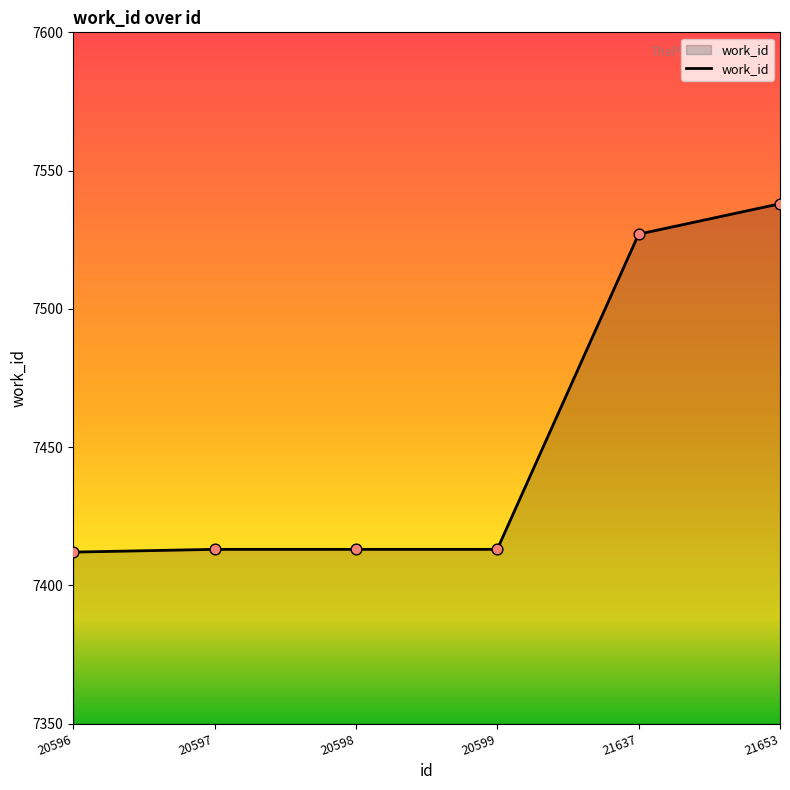

Approximately how many times larger is the value at 21637 compared to 20597?

1.0